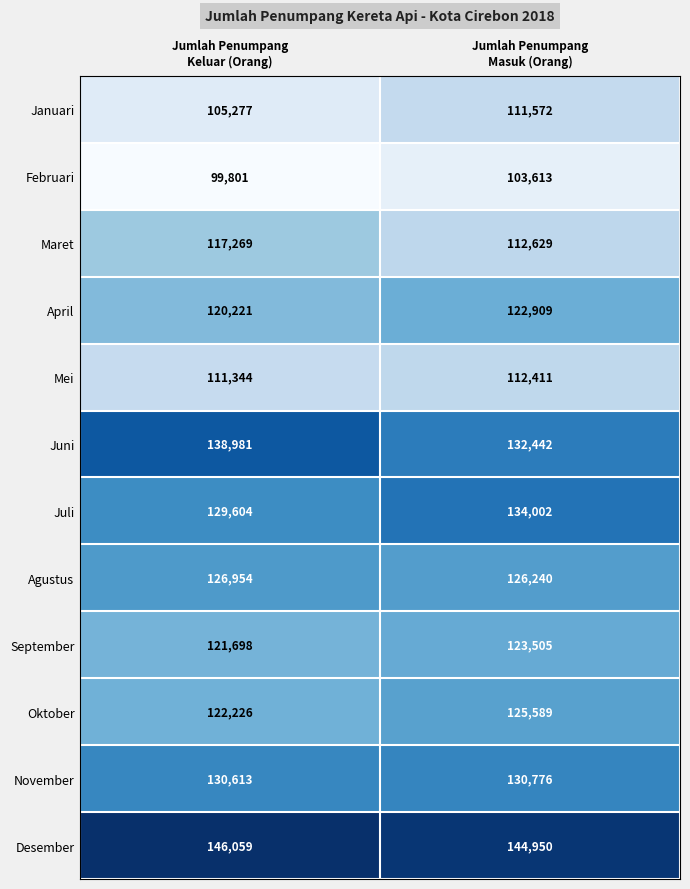

What is the sum of all Agustus values?

253194